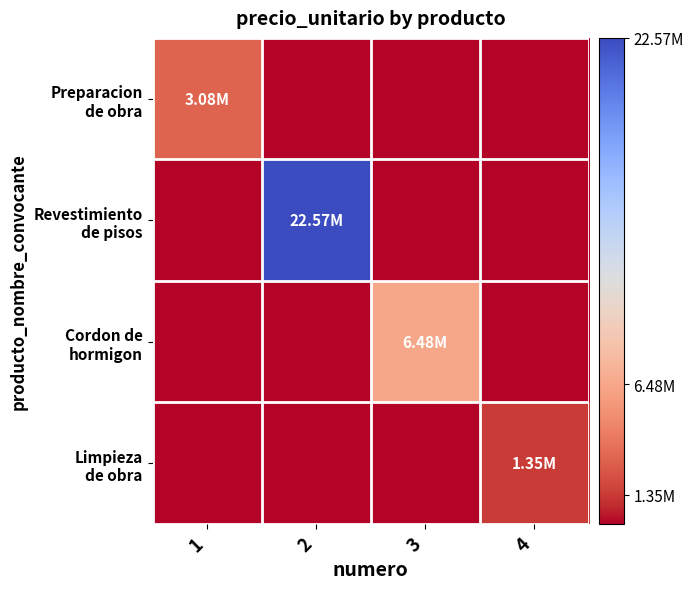

Rank the series by their maximum value, from highest to lowest.

Revestimiento de pisos, Cordon de hormigon, Preparacion de obra, Limpieza de obra